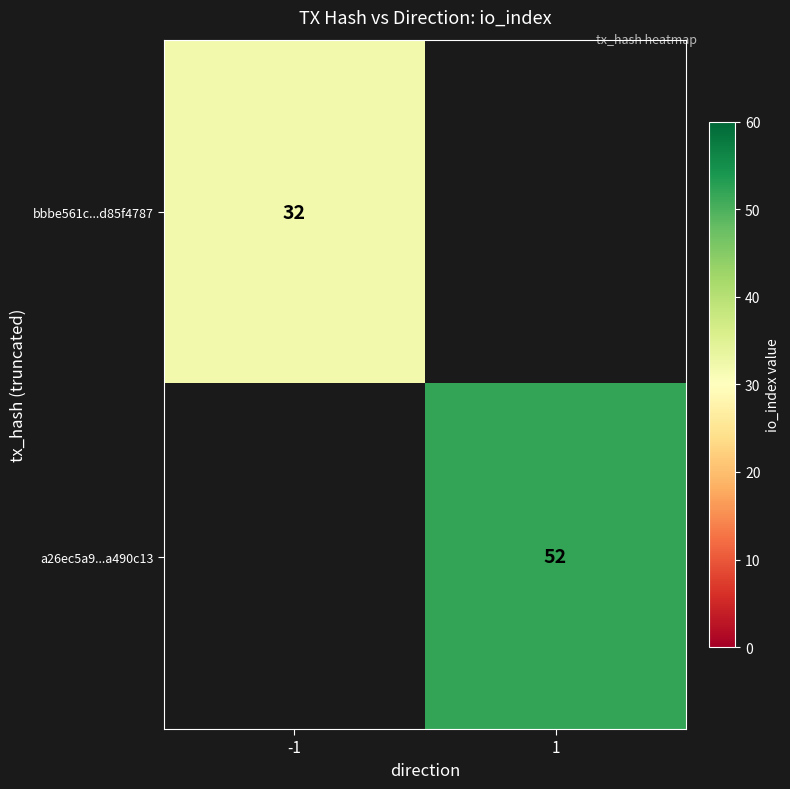

True or false: a26ec5a9...a490c13 has a value of 82 at 1.

False